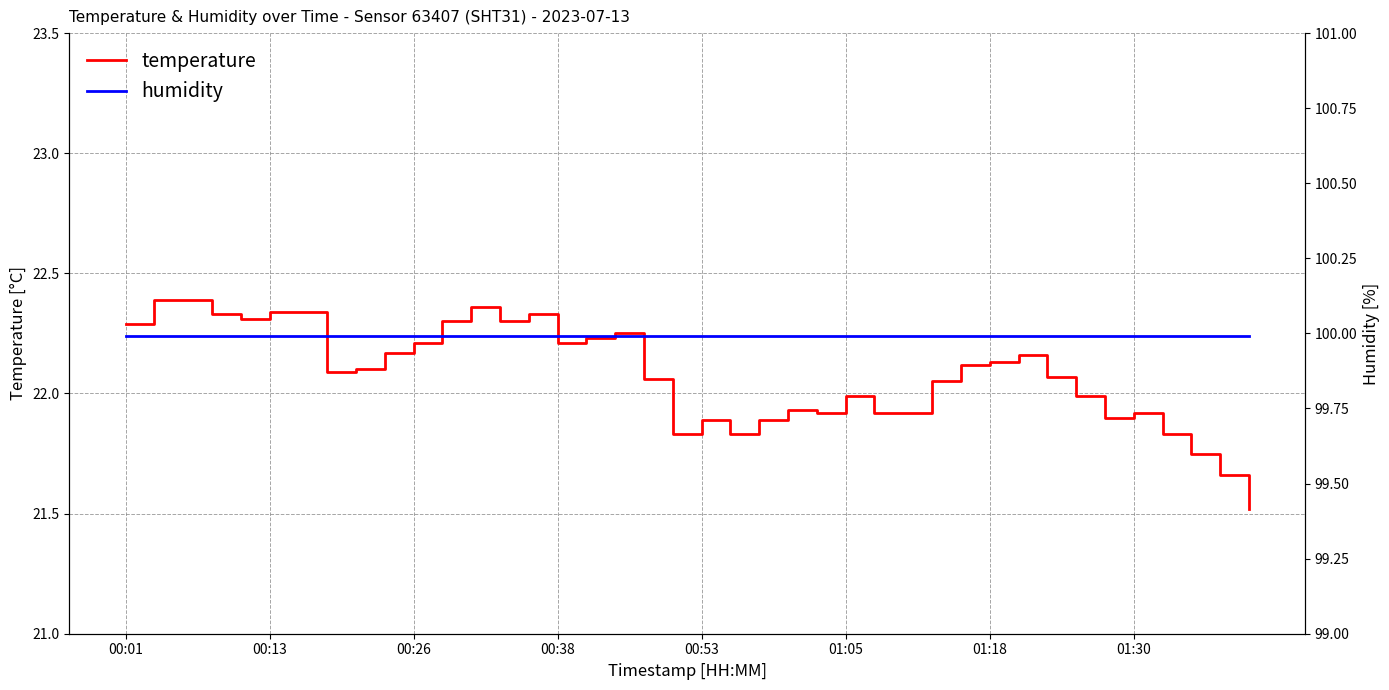

What is the lowest value of the temperature series?

21.5